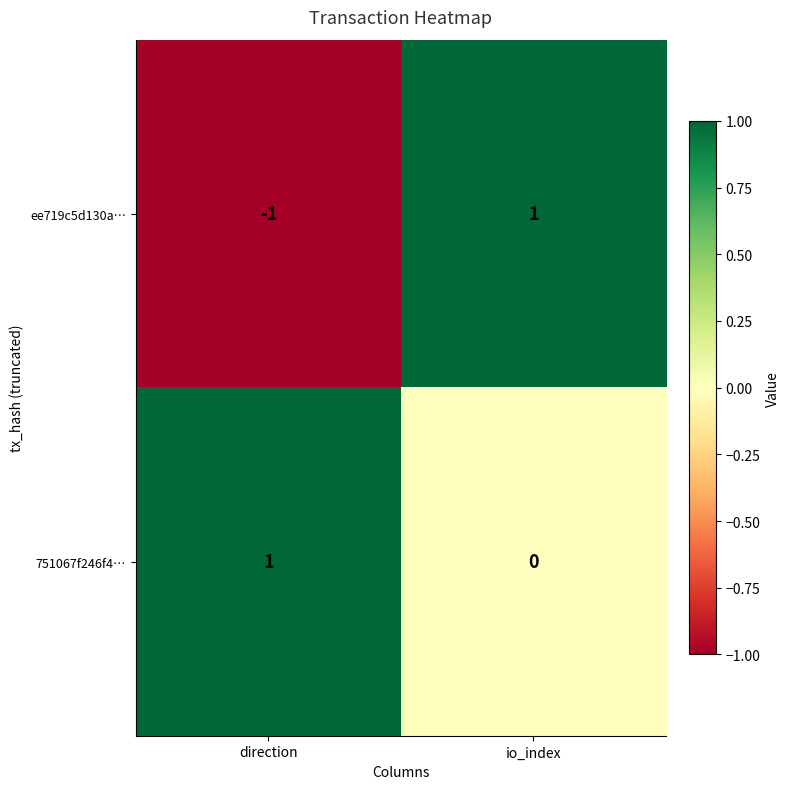

Between direction and io_index, which series saw the biggest shift?

ee719c5d130a…